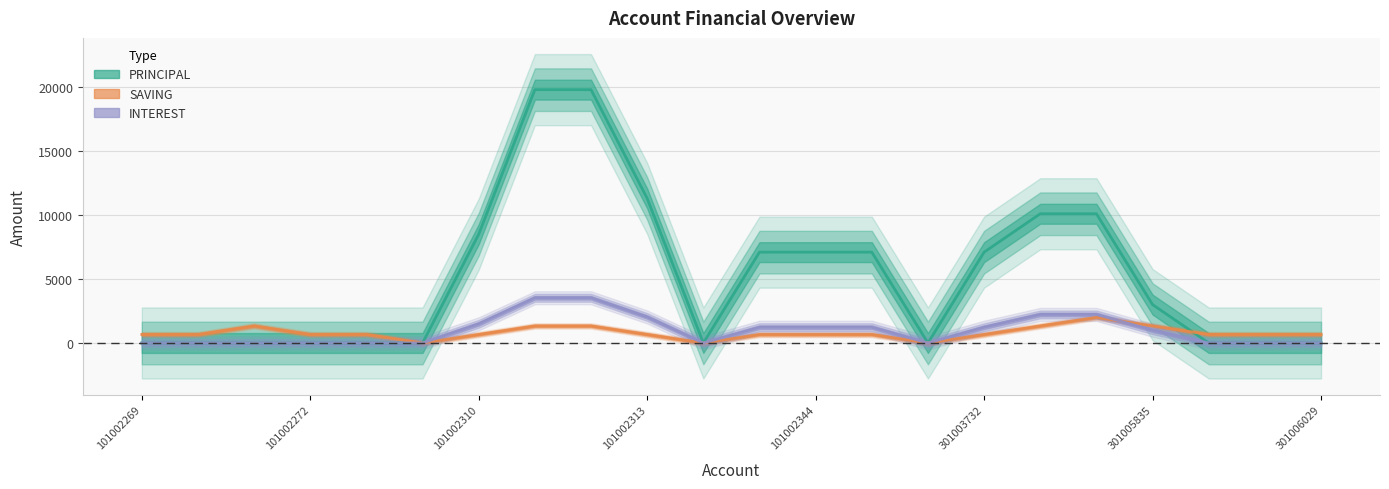

What is the spread (max minus min) of values at 101002269?

666.7